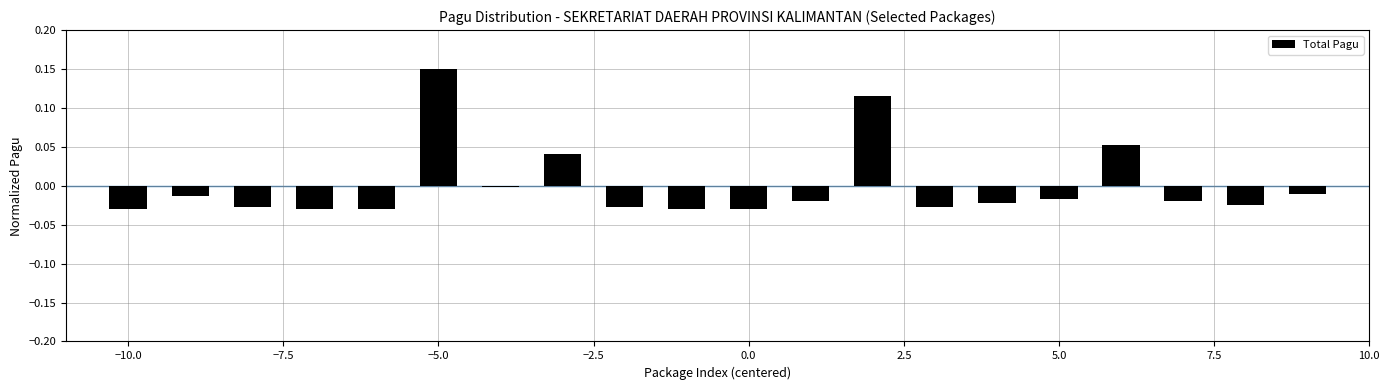

What is the difference between the second highest and second lowest values?

0.1